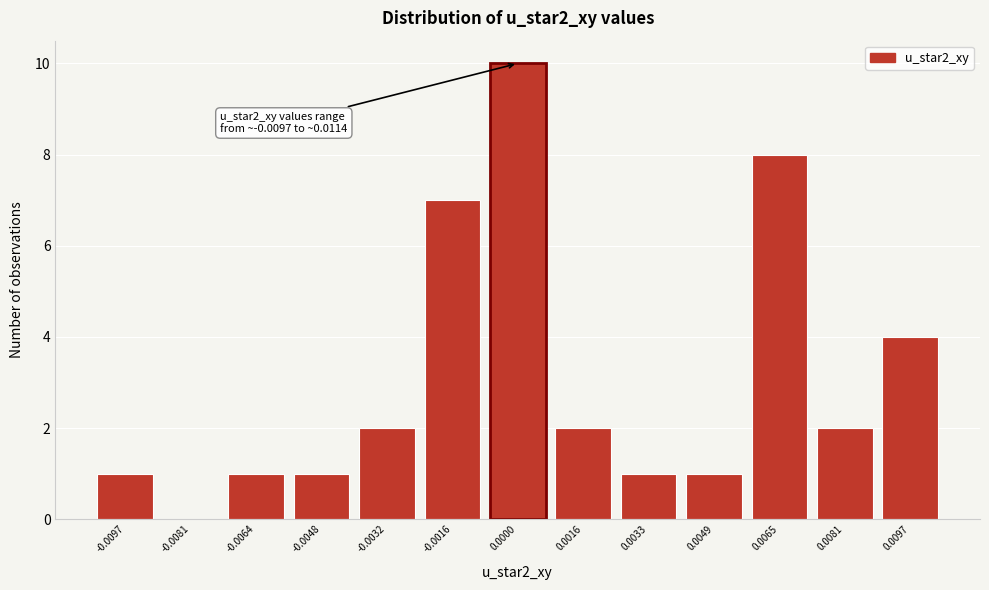

Reading left to right, what are all the values shown in this chart?

-0.0097=1	-0.0081=0	-0.0064=1	-0.0048=1	-0.0032=2	-0.0016=7	0.0000=10	0.0016=2	0.0033=1	0.0049=1	0.0065=8	0.0081=2	0.0097=4